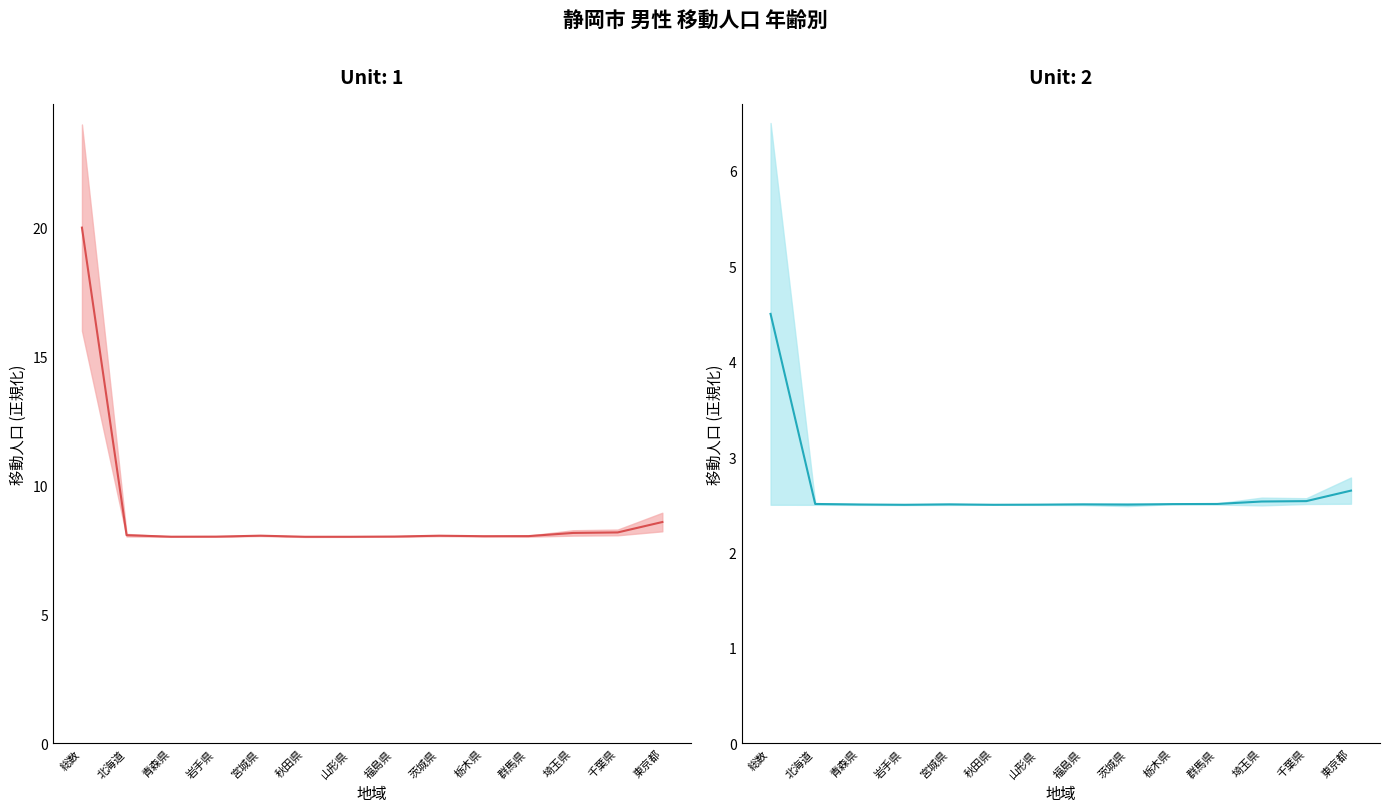

What is the sum of the 総数 (center) values at 茨城県 and 埼玉県?

16.2